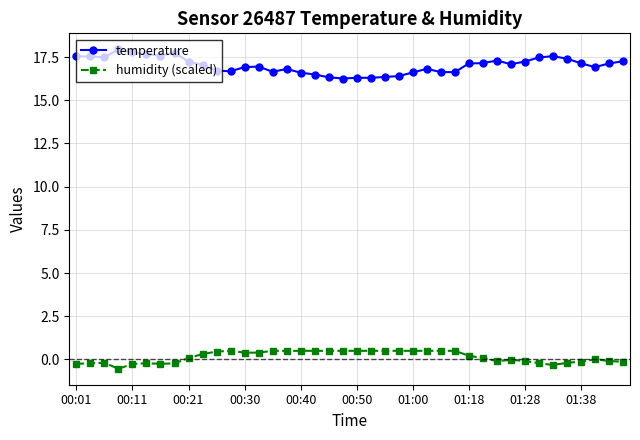

What is the lowest value of the temperature series?

16.3